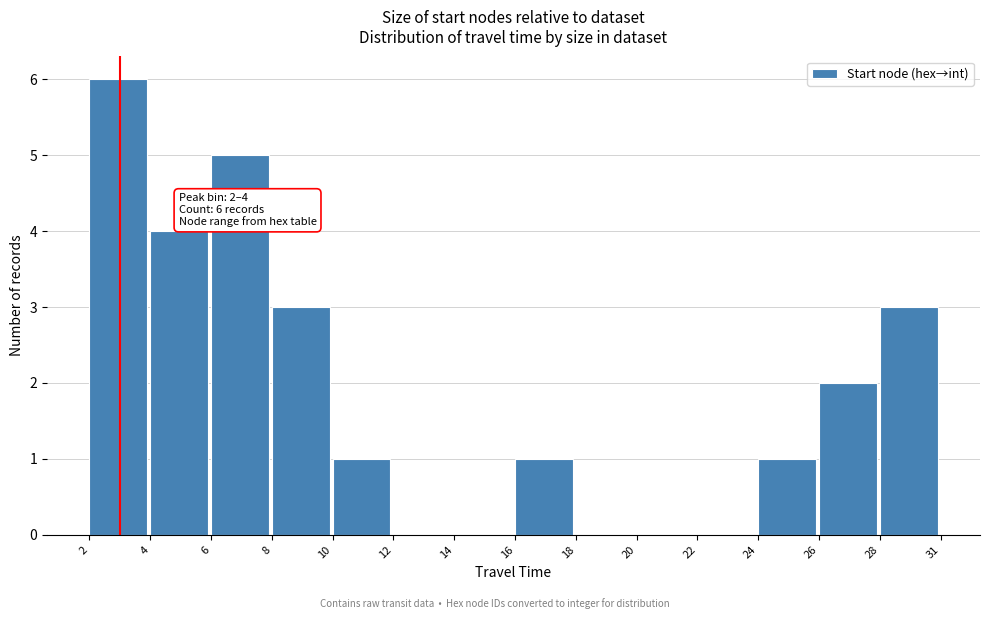

Reading left to right, what are all the values shown in this chart?

2=6	4=4	6=5	8=3	10=1	12=0	14=0	16=1	18=0	20=0	22=0	24=1	26=2	28=3